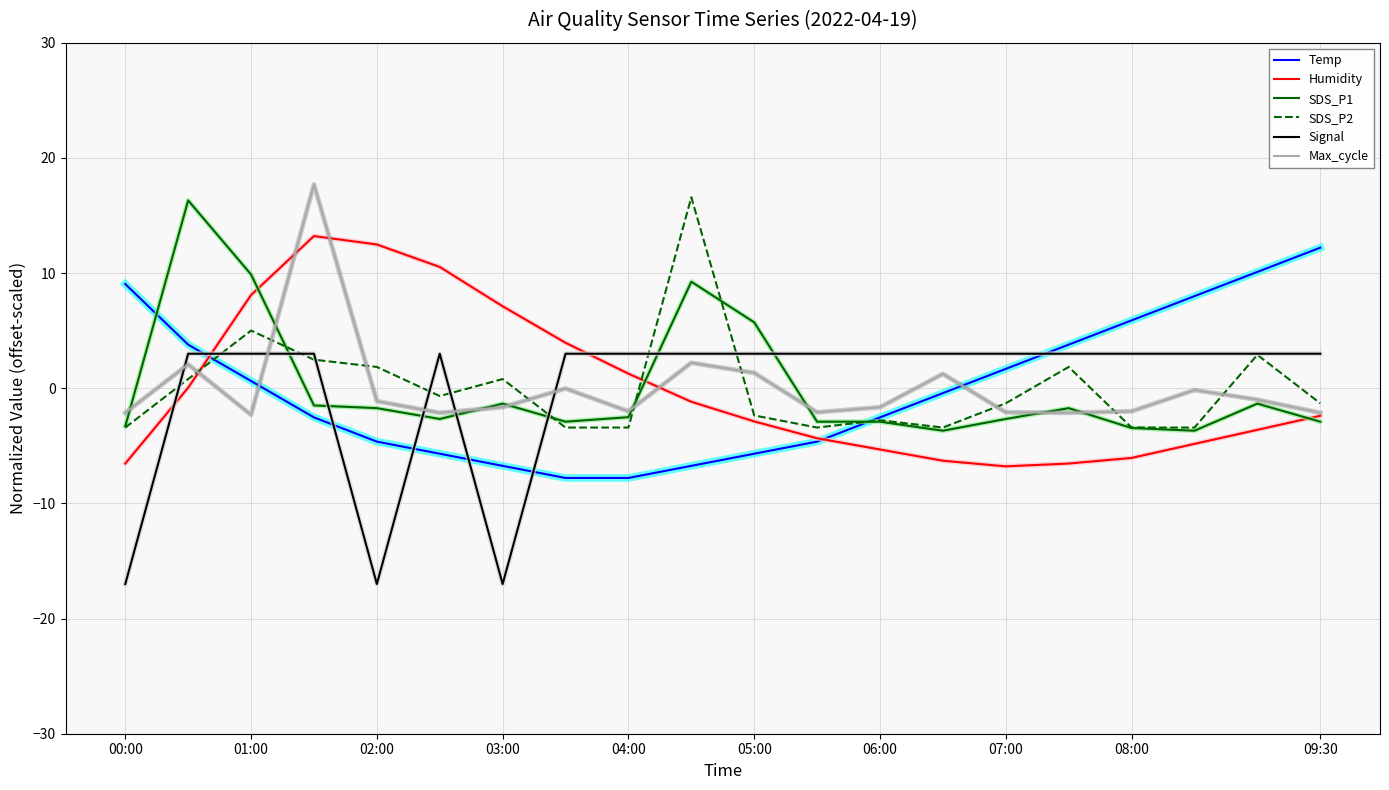

How many times do Signal and Humidity cross each other?

3